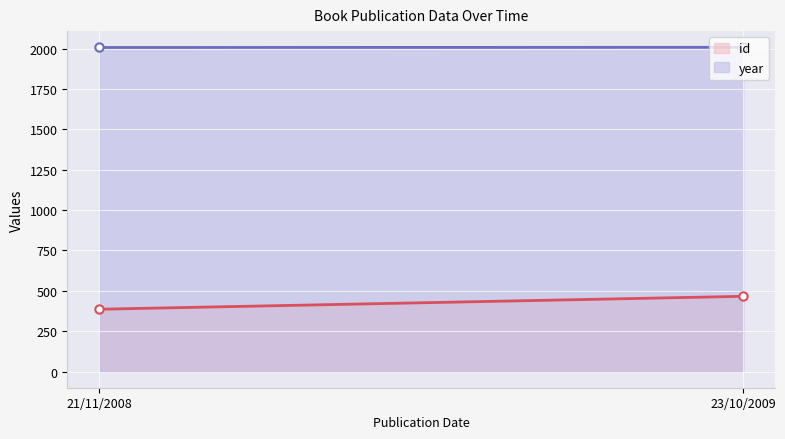

What is the total value across all series at 21/11/2008?

2394